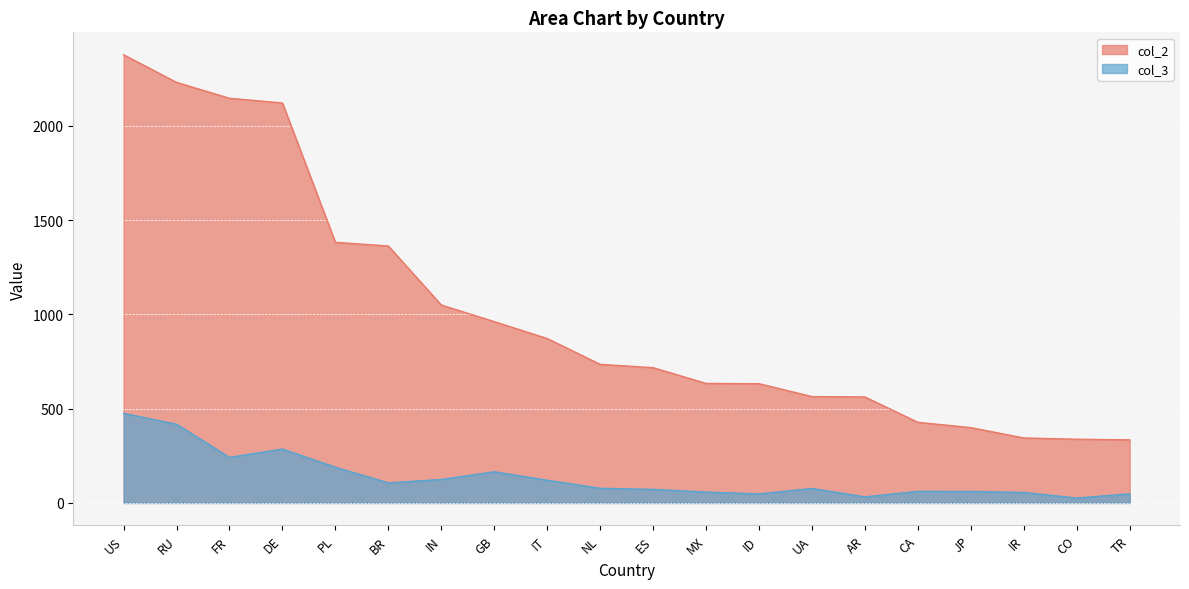

At which label does col_2 reach its minimum?

TR